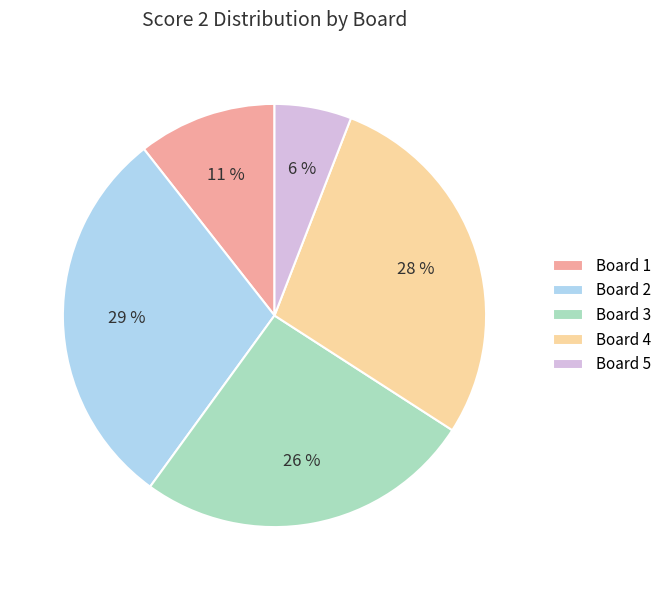

The Board 4 slice represents 35% of the pie. True or false?

False